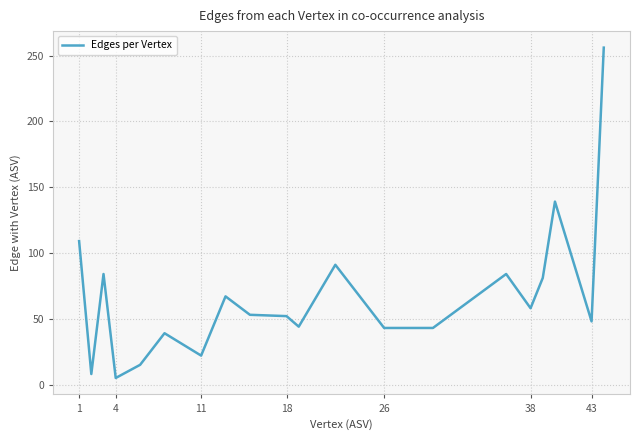

What is the difference between the maximum and minimum values?

251